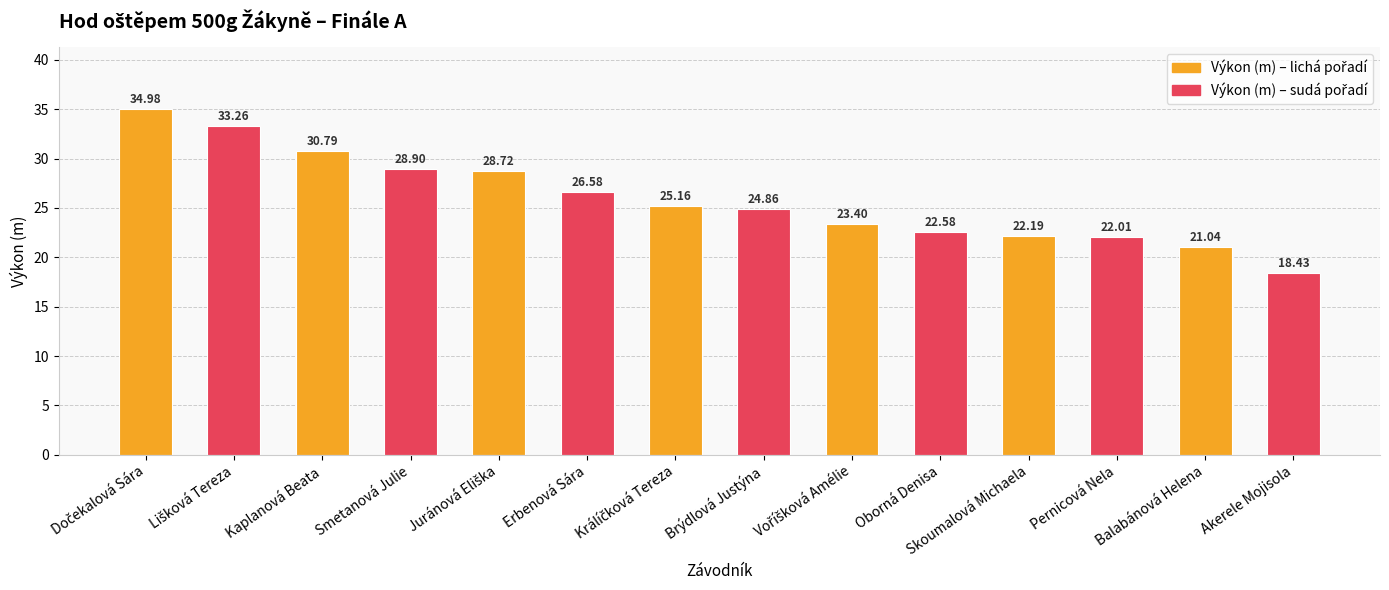

What is the sum of all values?

362.9